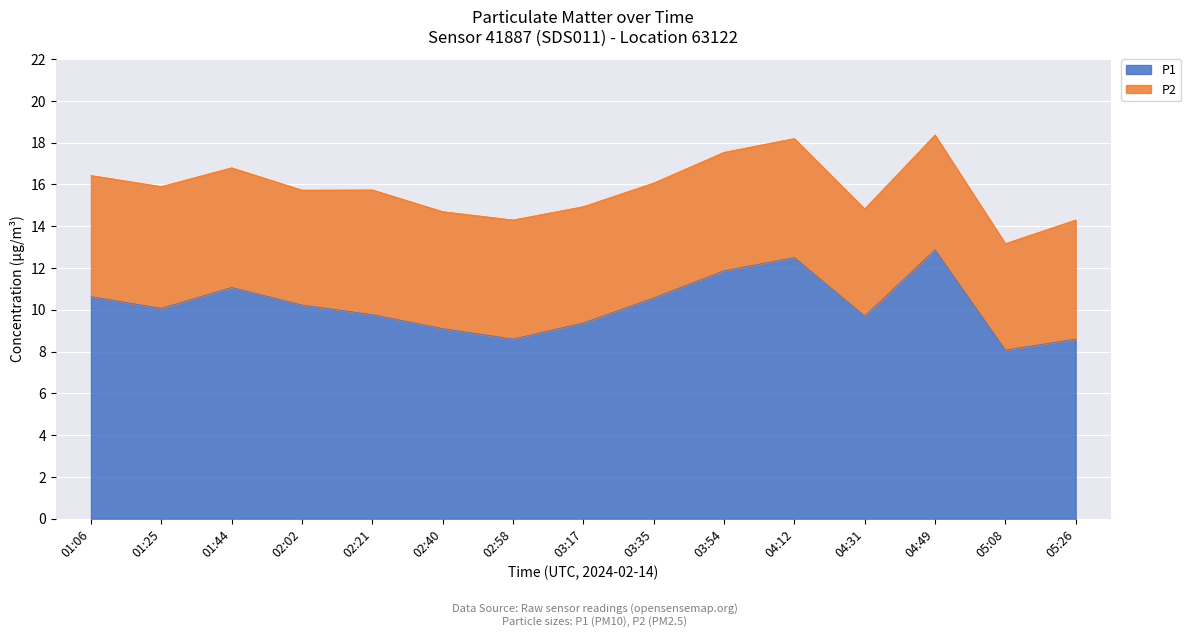

Which category has the highest value across all series?

04:49